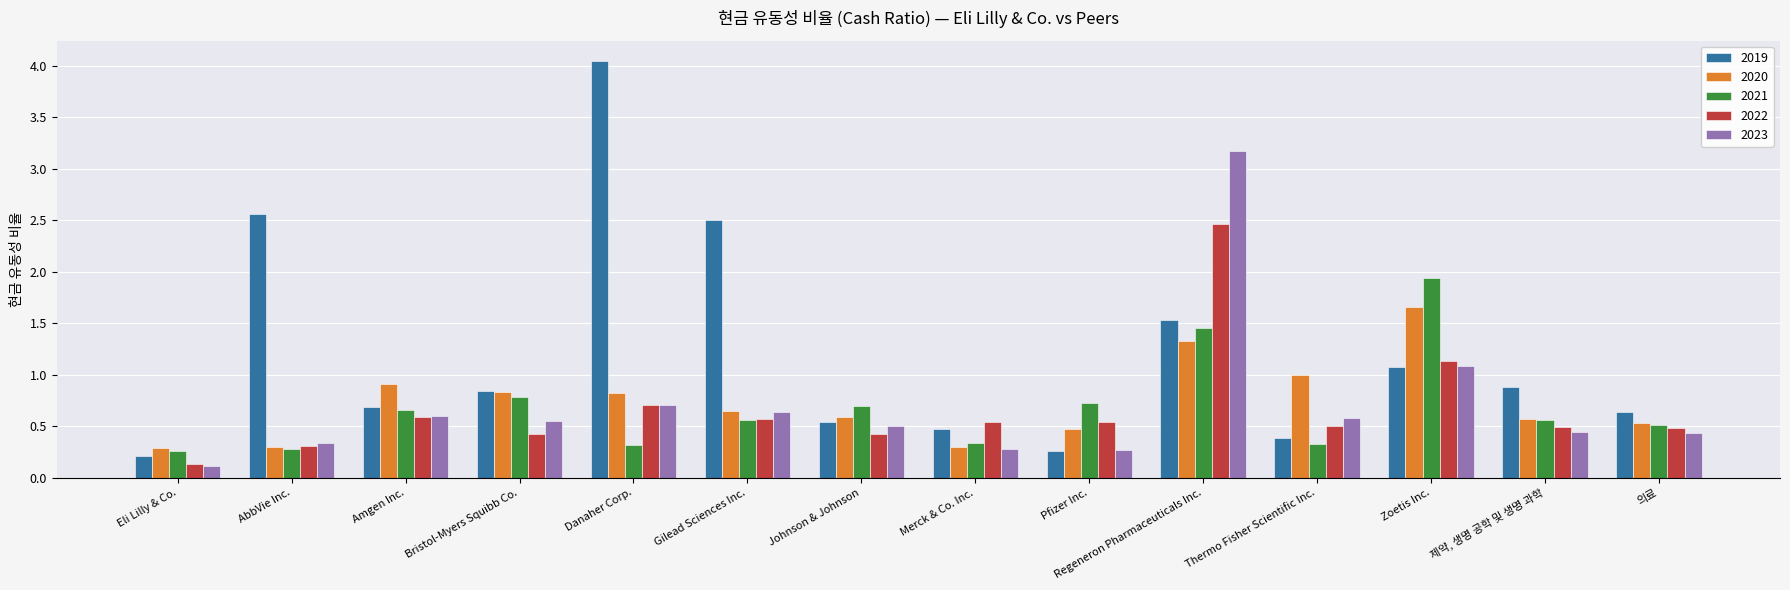

What is the difference between the maximum and second lowest values in the 2019 series?

3.8